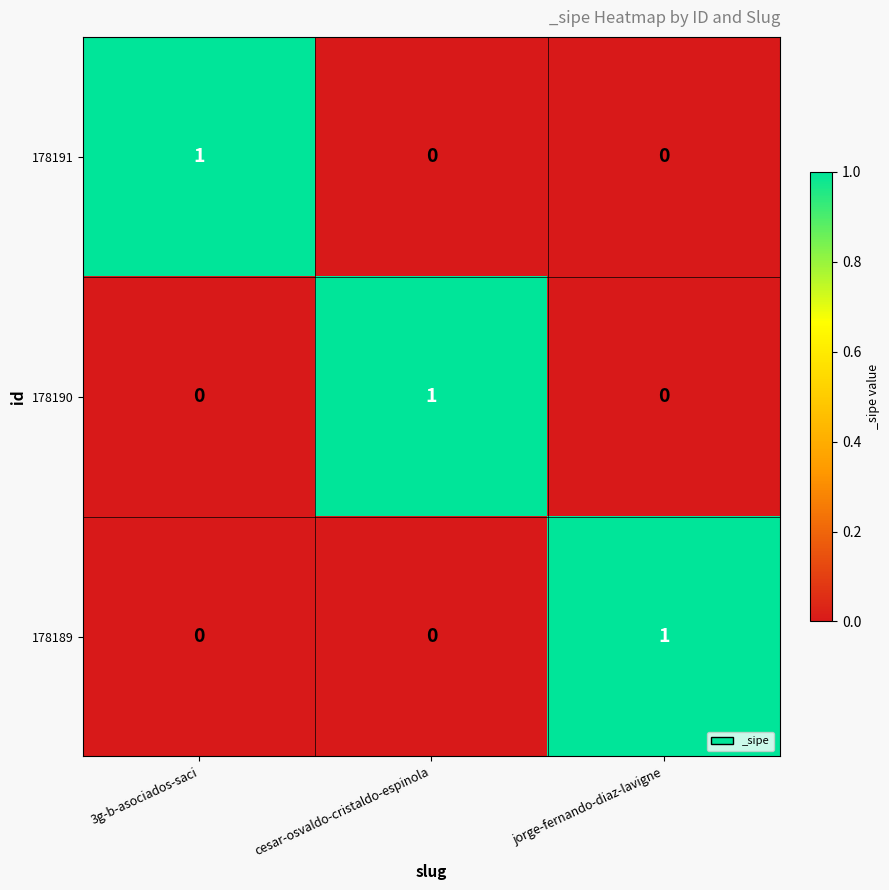

How many 178191 values are between 0 and 1?

3